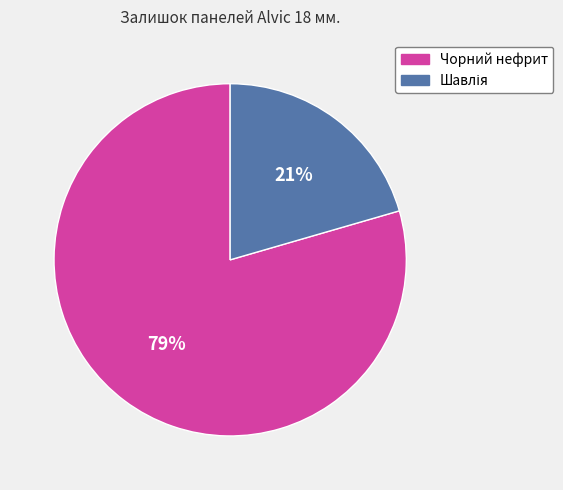

How many slices are in this pie chart?

2